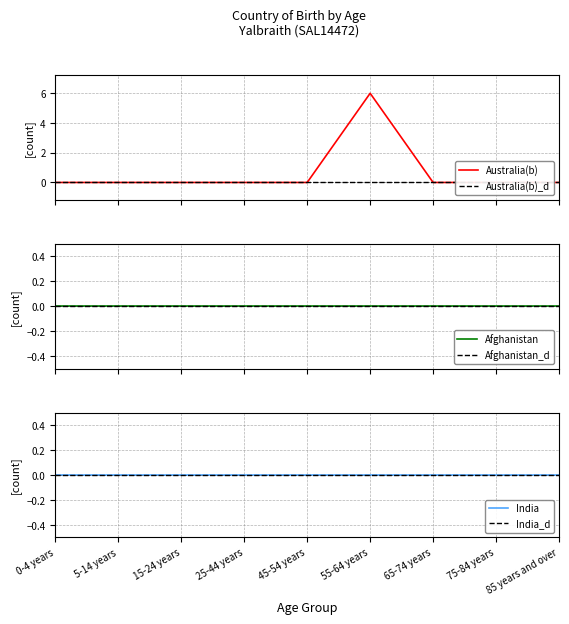

What is the label of the 4th point from the right?

55-64 years